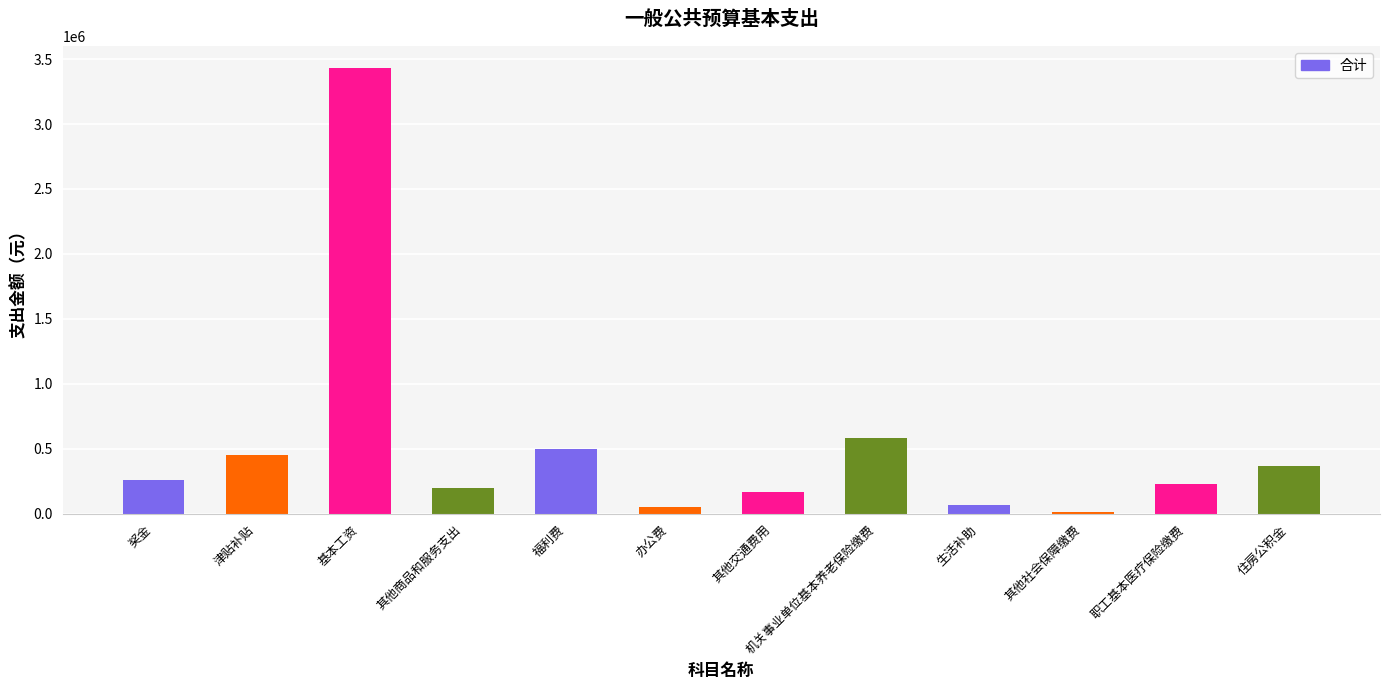

Which has a higher value, 机关事业单位基本养老保险缴费 or 福利费?

机关事业单位基本养老保险缴费